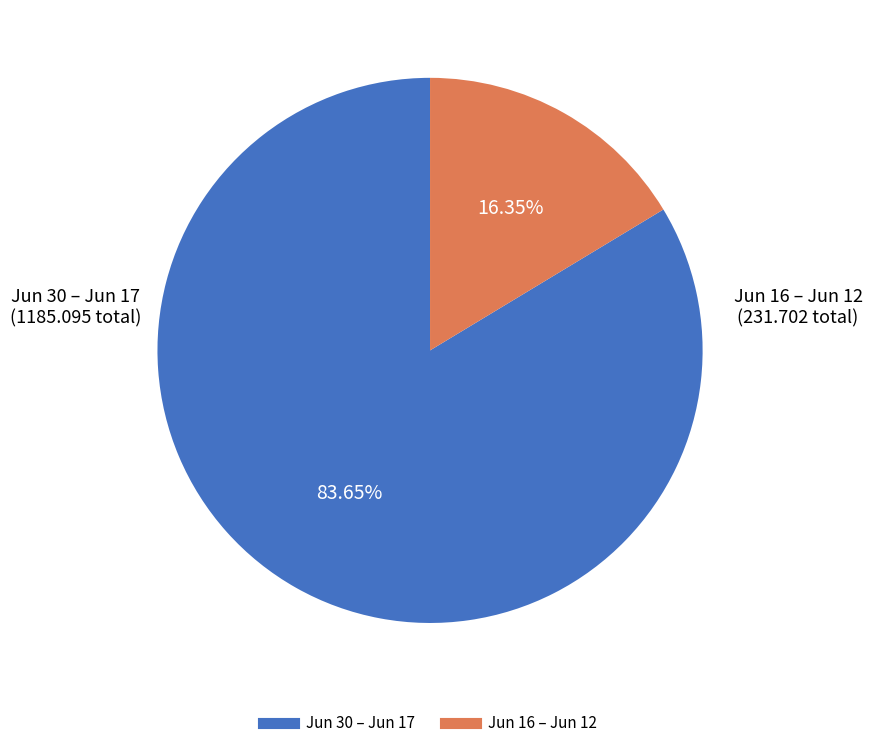

Is there a majority slice in this chart?

Yes